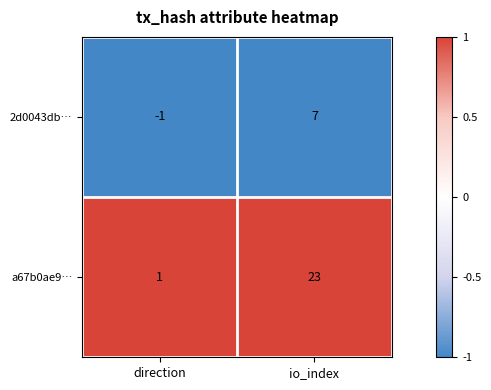

Which series changed the most between direction and io_index?

a67b0ae9…